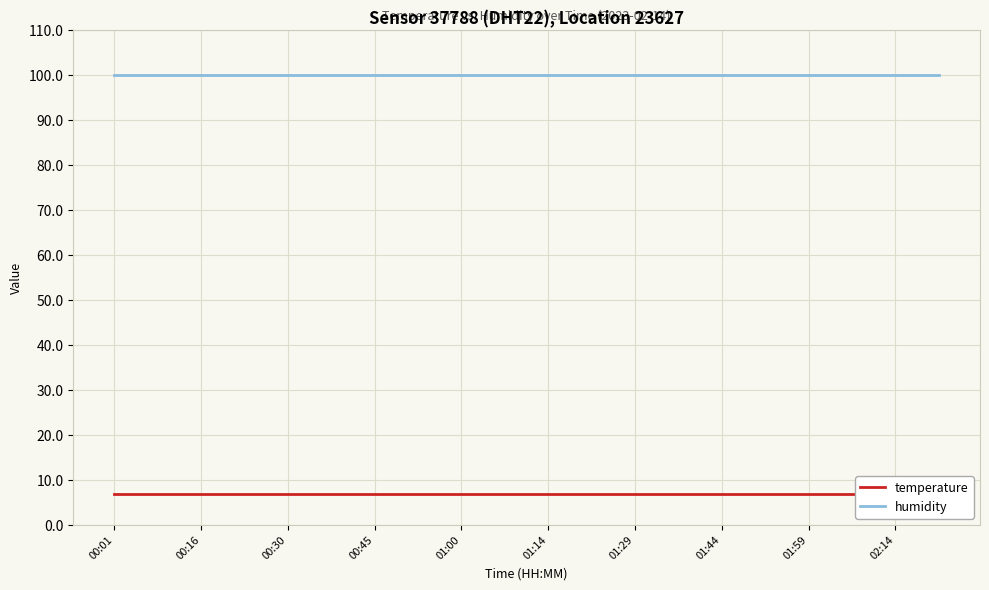

Which category has the highest value in the humidity series?

00:01